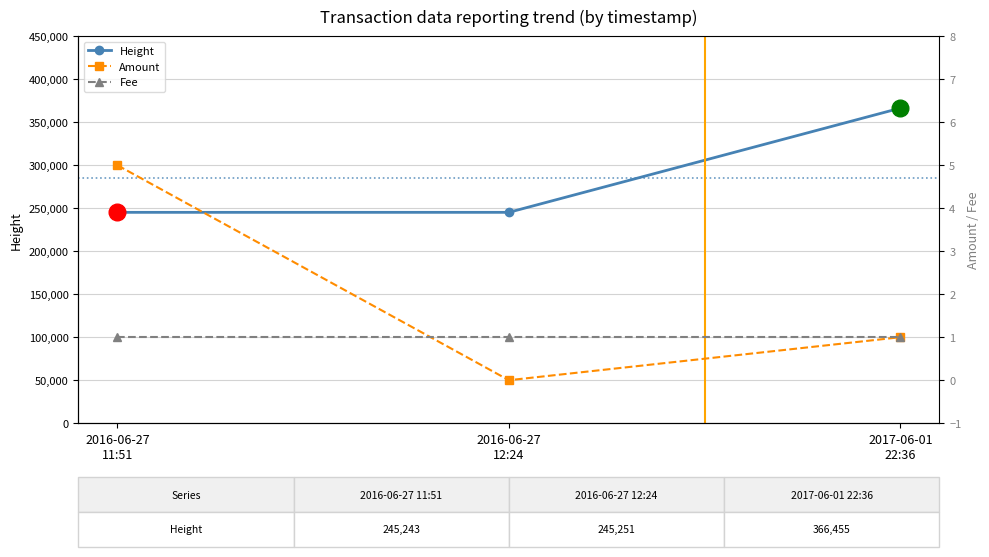

Is it true that Amount equals 0 at 2016-06-27
12:24?

True